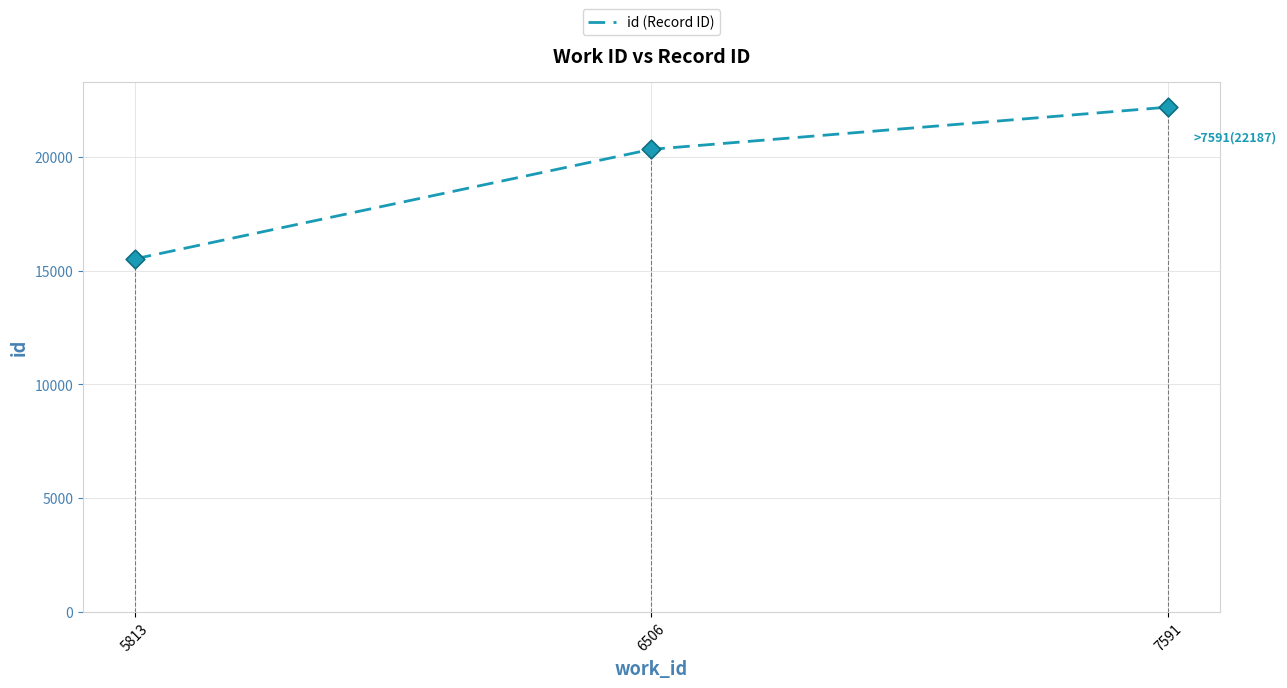

Approximately how many times larger is the value at 5813 compared to 6506?

0.8